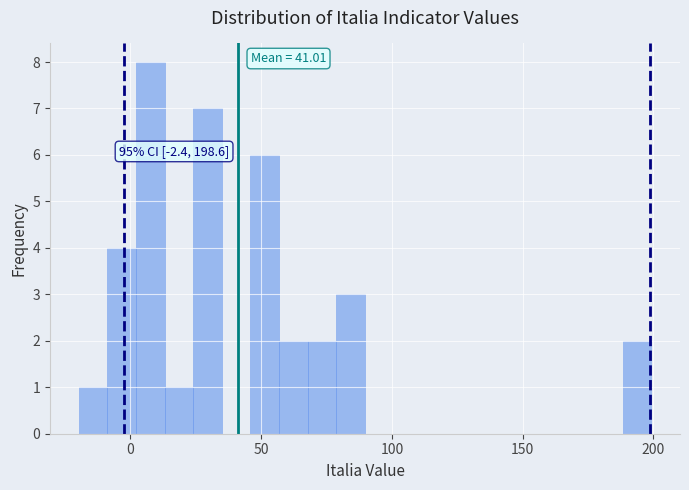

Around what value on the x-axis is the tallest bar? Give the approximate position of its centre, as read against the axis.

10